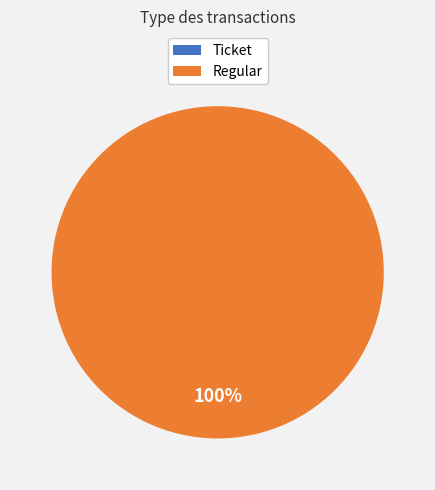

True or false: Regular accounts for 92% of the total.

False